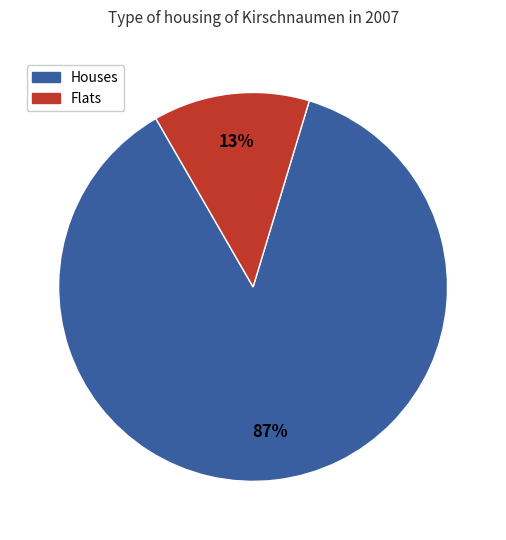

To the nearest percent, what is the difference between the largest and smallest slice percentages?

74%